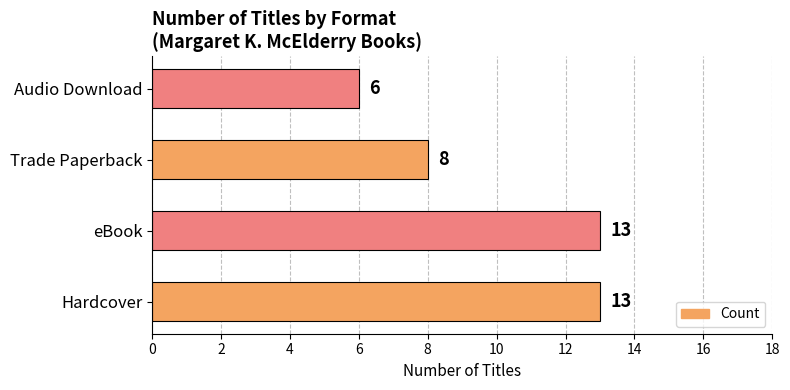

What is the average value?

10